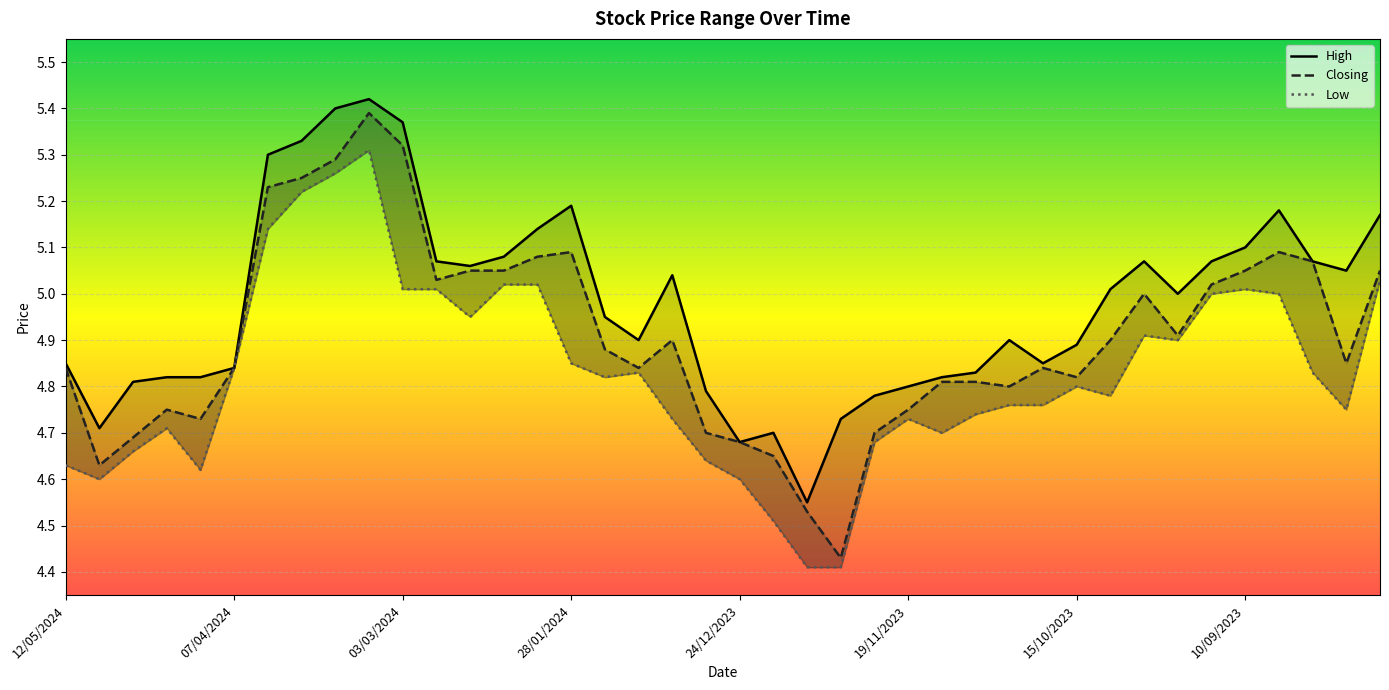

Which series has the largest range (max minus min)?

Closing